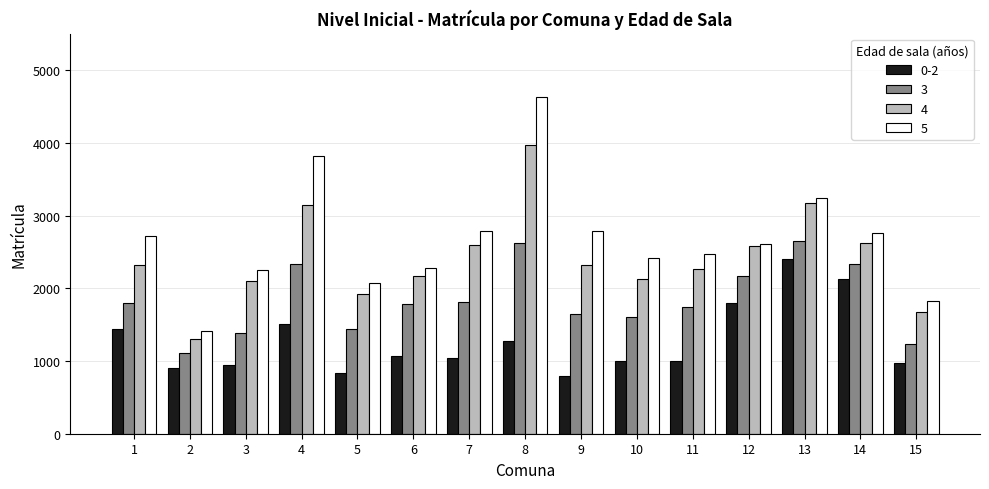

How many categories are shown in the chart?

15